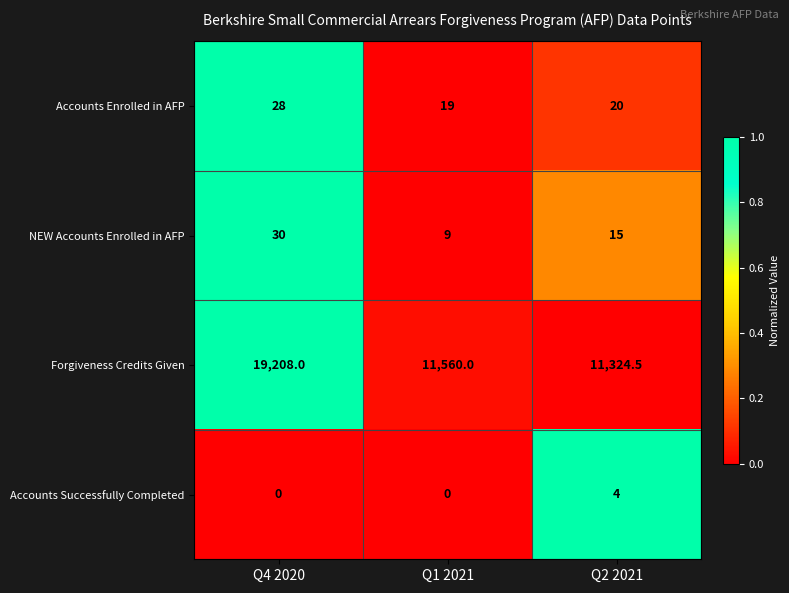

What is the sum of all Accounts Successfully Completed values?

4.0